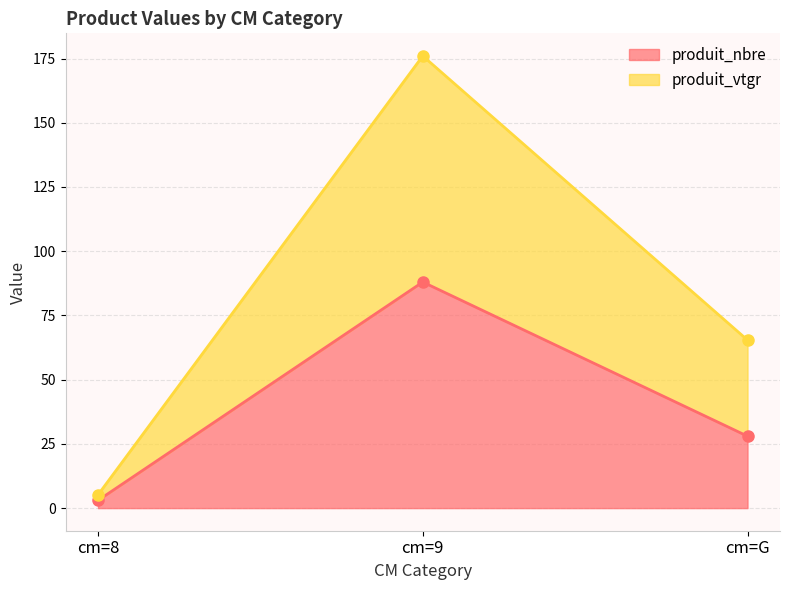

What is the value of the produit_vtgr point at the 2nd from the left?

176.0